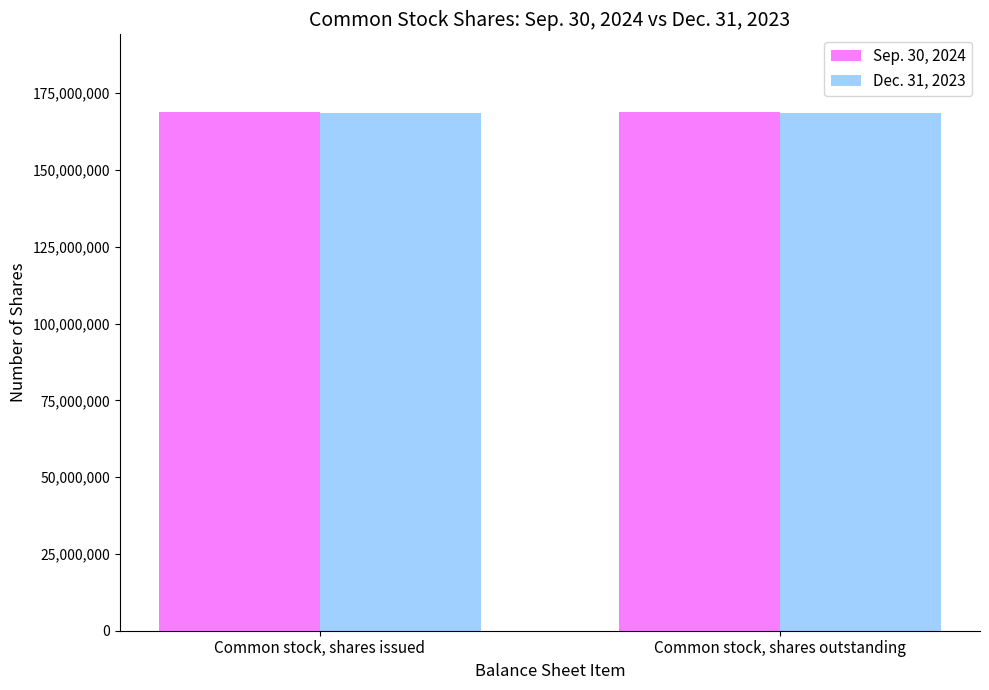

What are all the series names shown in the legend?

Sep. 30, 2024, Dec. 31, 2023